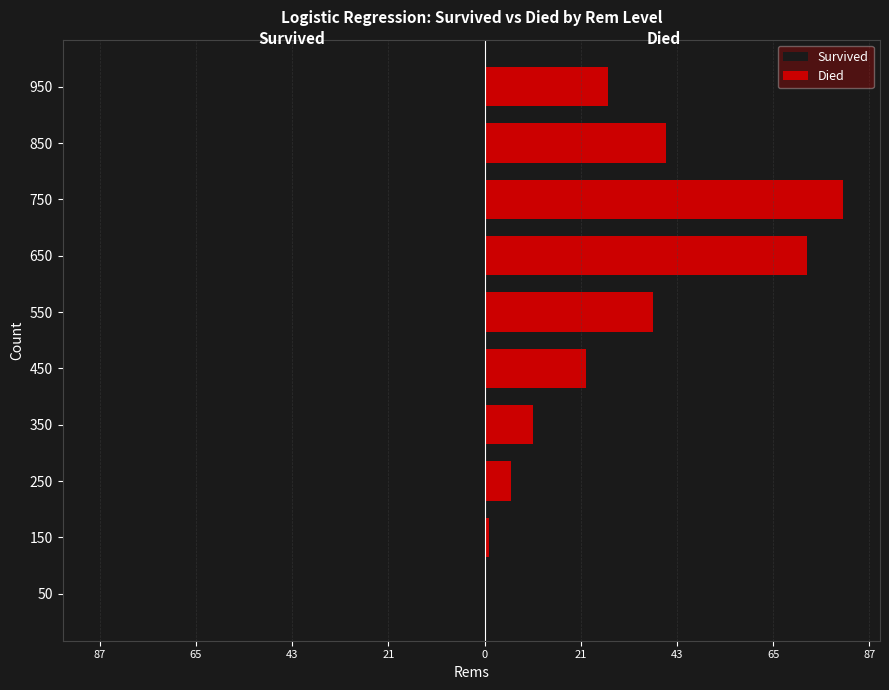

What is the value of the Died bar at the 8th from the left?

1